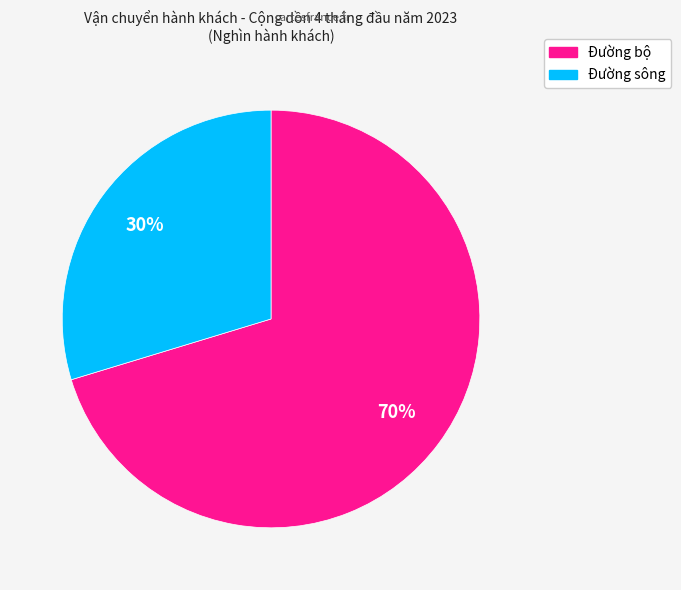

Combined, do Đường bộ and Đường sông account for over 50%?

Yes